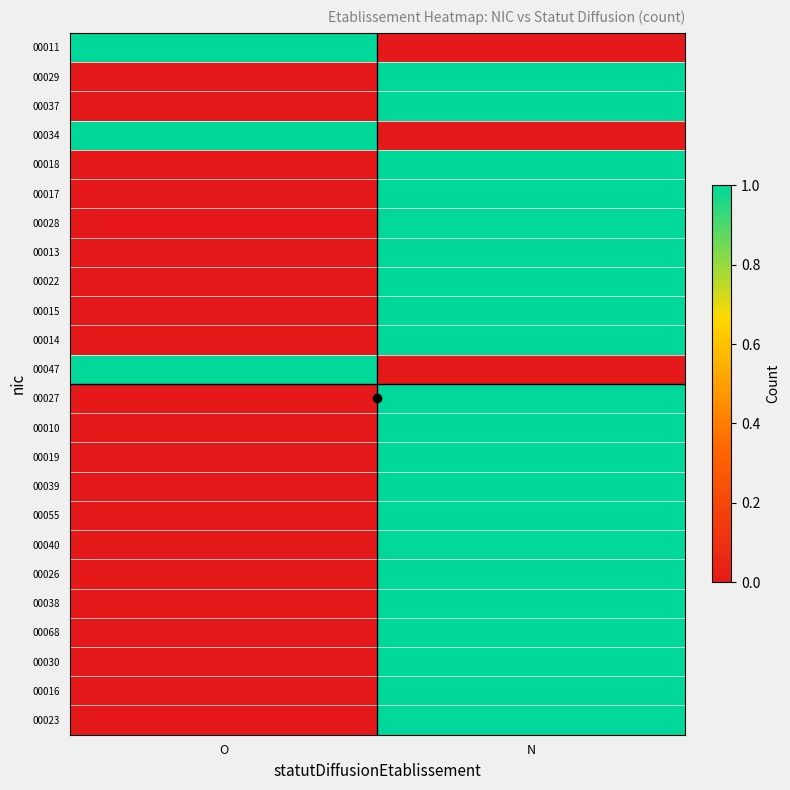

Between O and N, which series saw the biggest shift?

00011